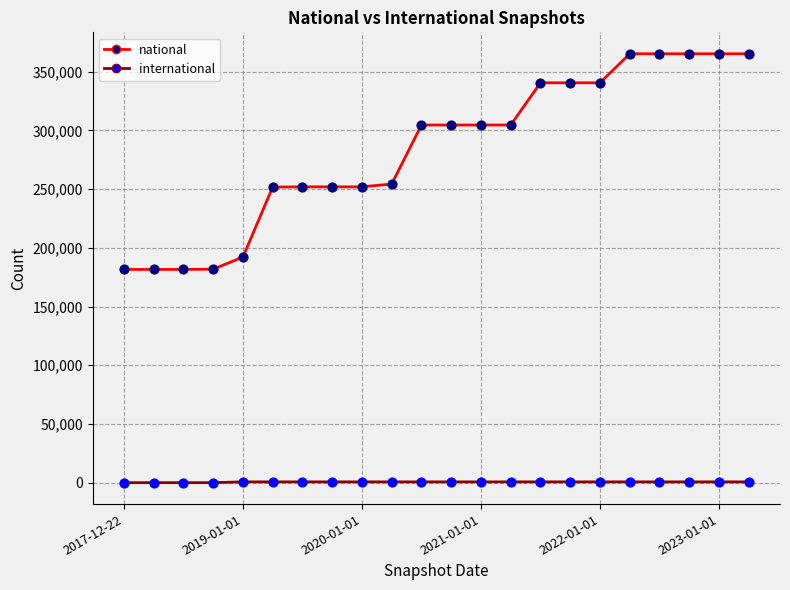

List the series in order of their overall mean, lowest first.

international, national